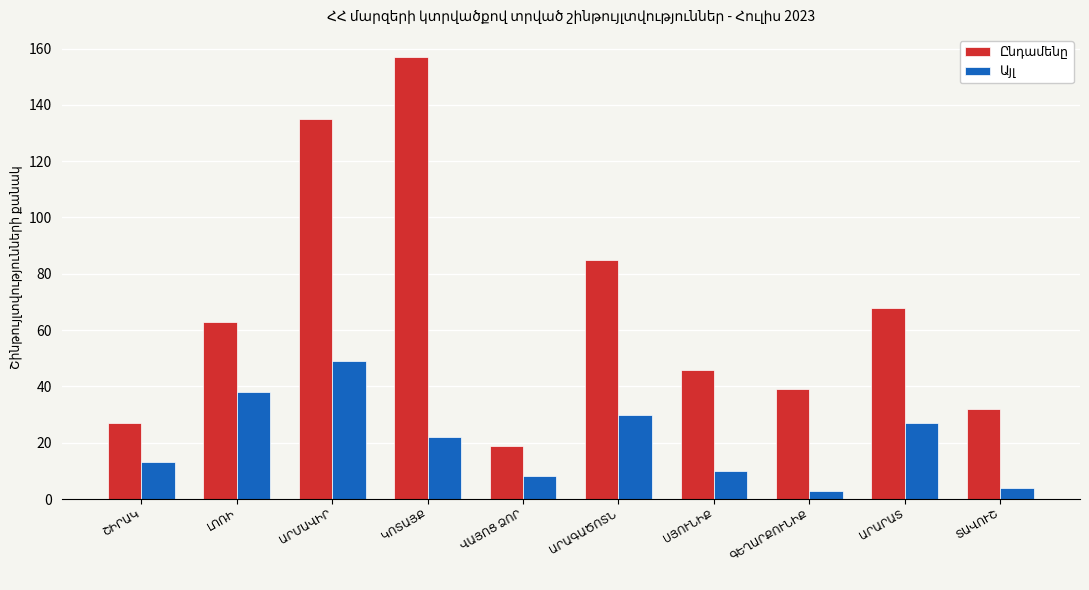

What is the greatest value displayed?

157